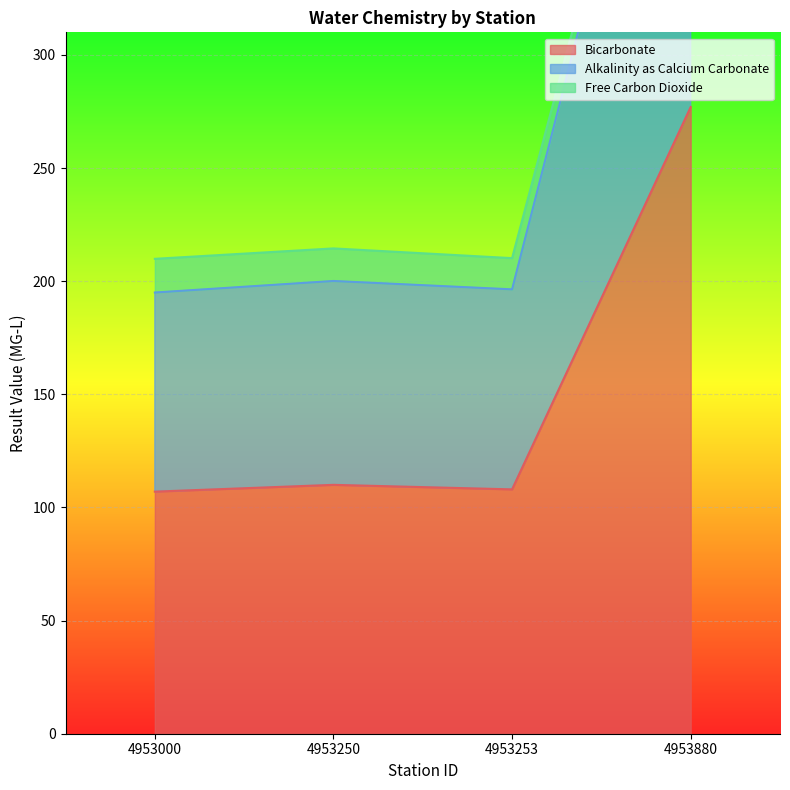

True or false: Alkalinity as Calcium Carbonate has a value of 196.4 at 4953253.

True